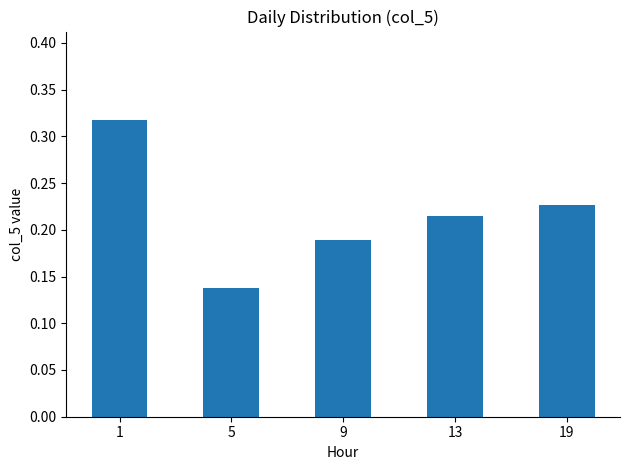

What is the sum of the values at 5 and 19?

0.4